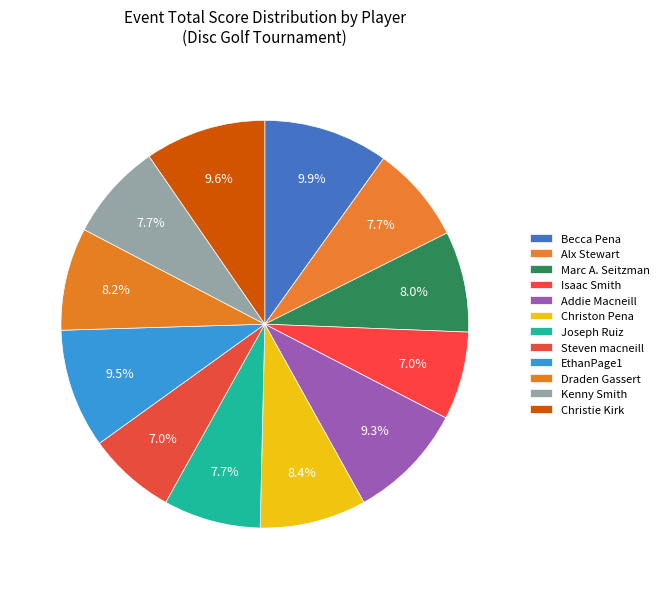

Count the number of slices in the pie.

12